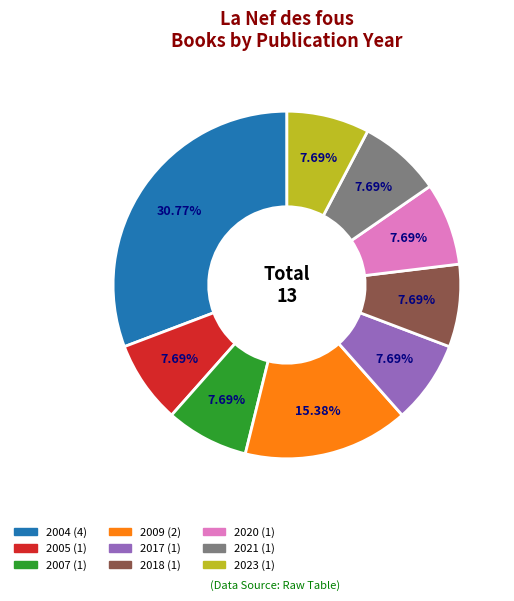

Is there a majority slice in this chart?

No